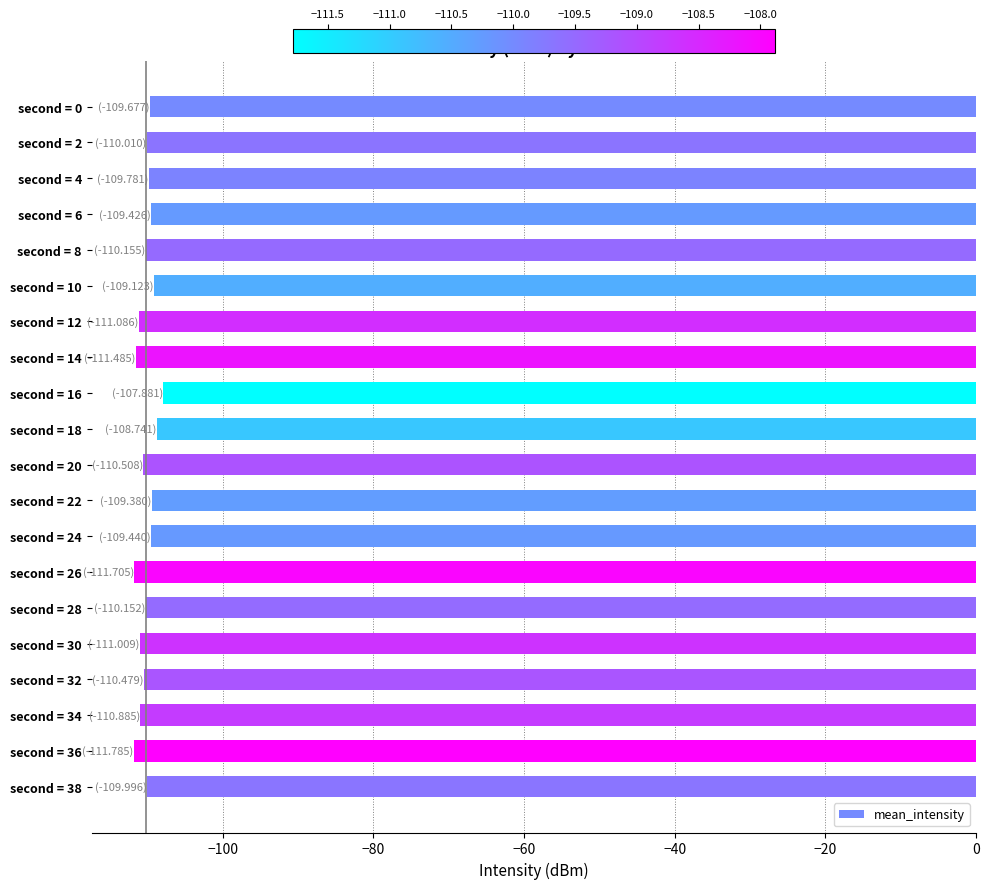

What is the value of the 2nd bar from the top?

-110.0